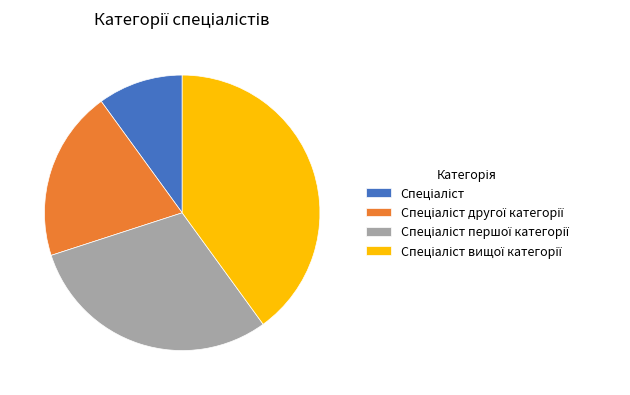

Is there a majority slice in this chart?

No